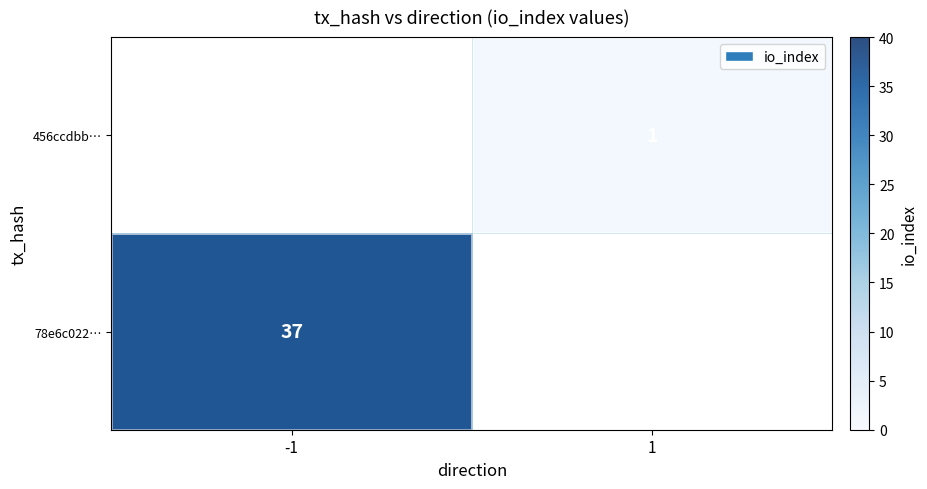

What is the maximum value shown in the chart?

37.0